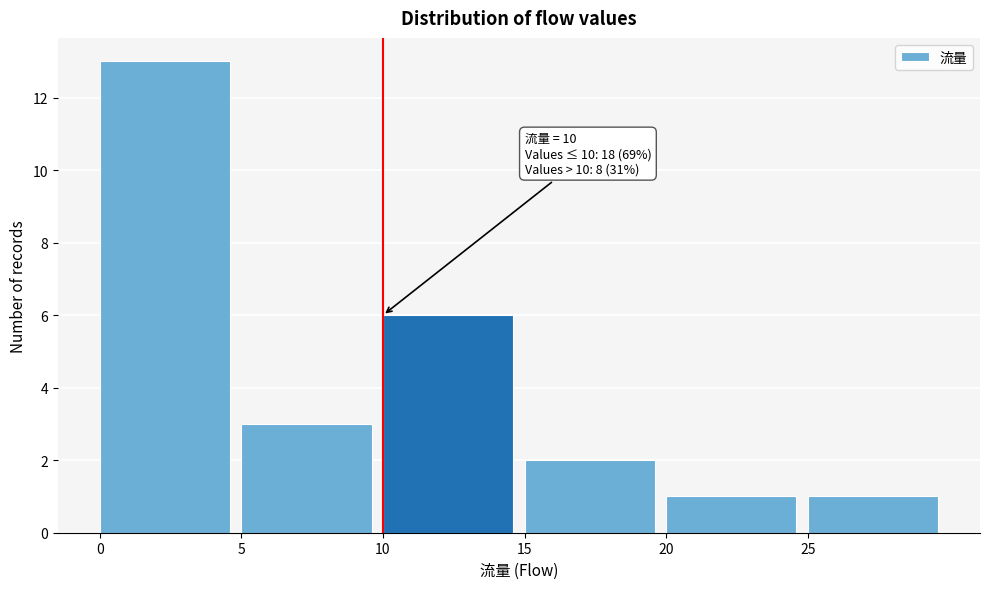

Which range on the x-axis has the tallest bar?

0 to 5